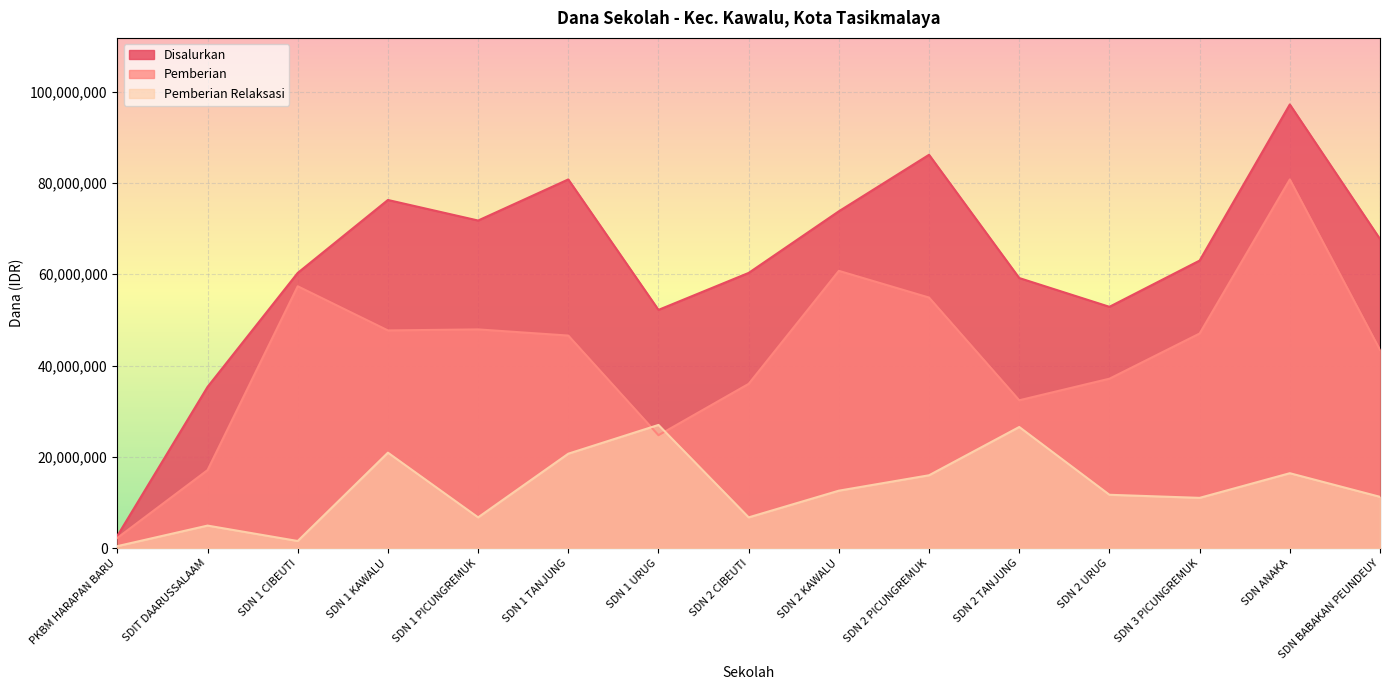

Reading right to left, extract all data points from this chart.

Disalurkan: 67725000	97200000	63000000	52875000	59175000	86175000	73800000	60300000	52200000	80775000	71775000	76275000	60300000	35325000	2700000
Pemberian: 43425000	80775000	47025000	37125000	32400000	54900000	60750000	36000000	24750000	46575000	47925000	47700000	57375000	17100000	2250000
Pemberian Relaksasi: 11250000	16425000	11025000	11700000	26550000	15975000	12600000	6750000	27000000	20700000	6750000	20925000	1575000	4950000	450000